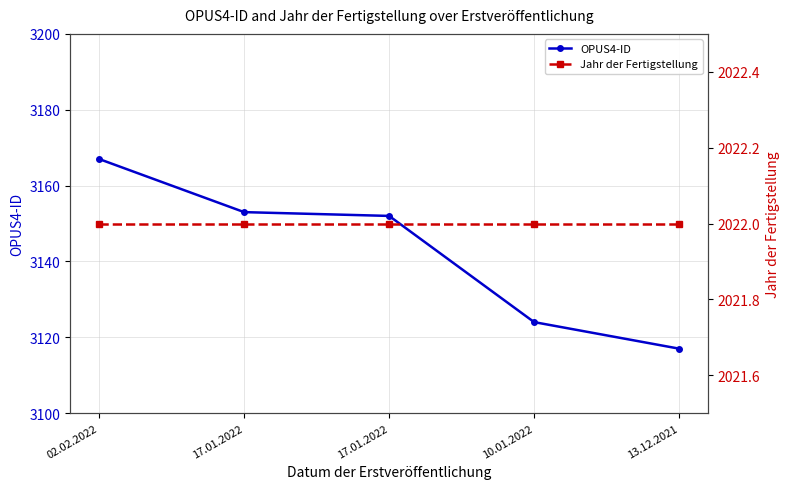

What is the label of the 2nd point from the right?

10.01.2022